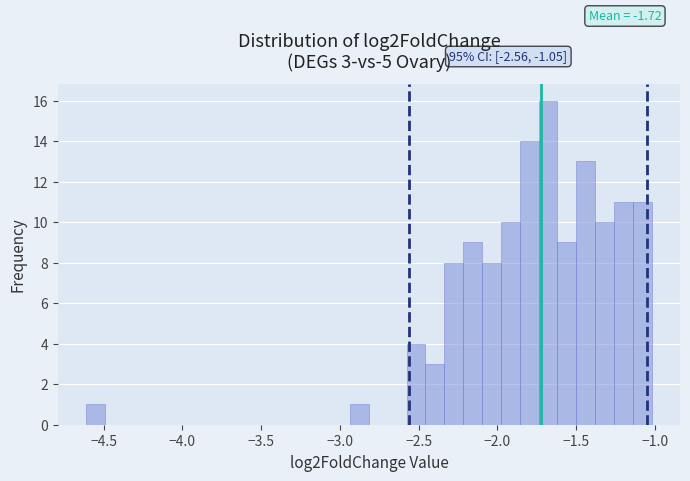

Around what value on the x-axis is the tallest bar? Give the approximate position of its centre, as read against the axis.

-1.70